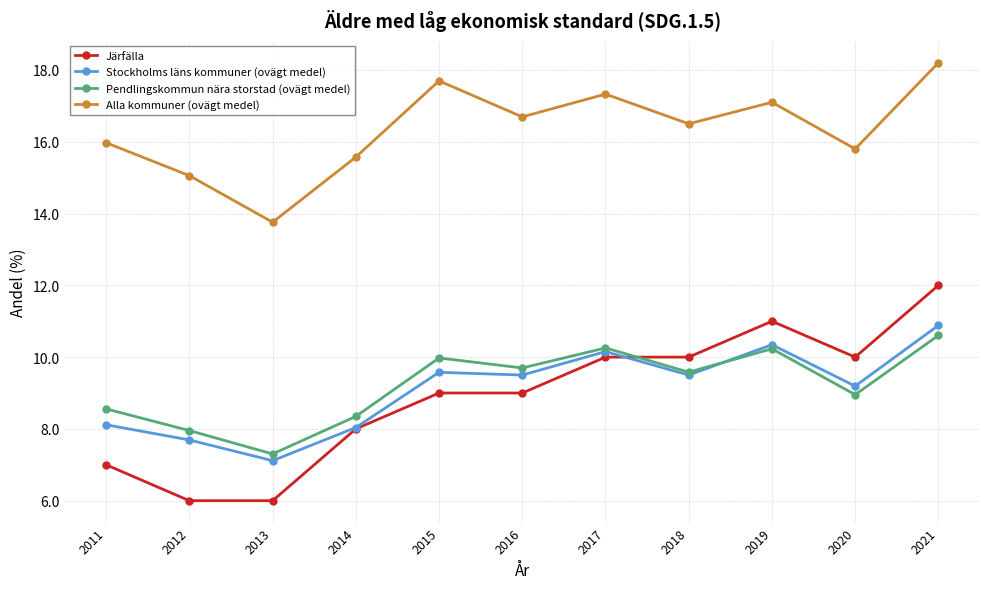

What is the sum of all Alla kommuner (ovägt medel) values?

179.7